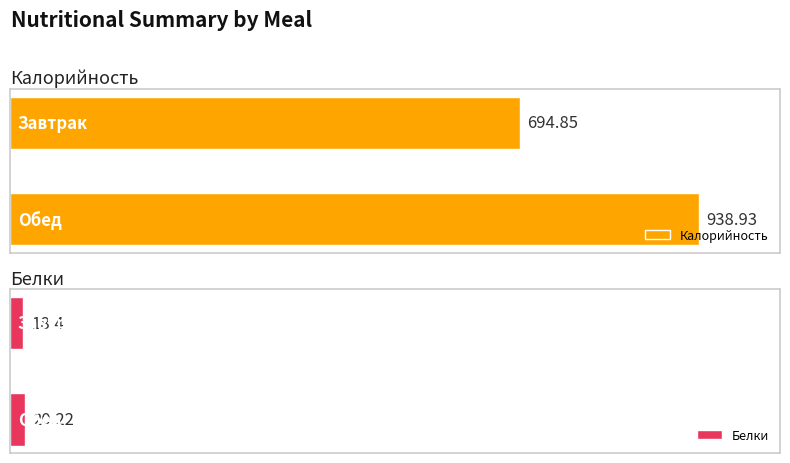

The Калорийность series shows 478.0 at Обед. True or false?

False